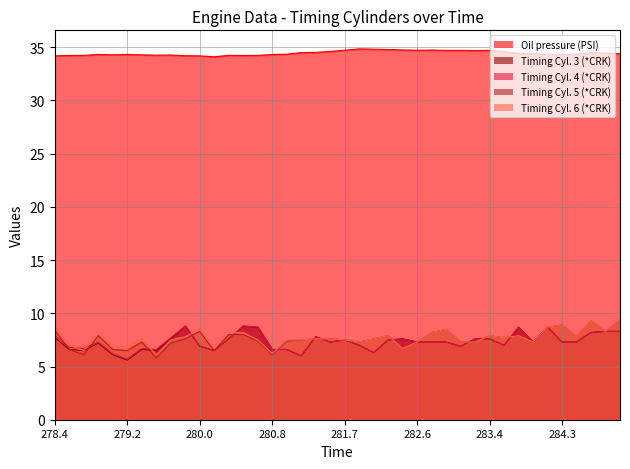

What is the label of the 3rd point from the left?

278.681